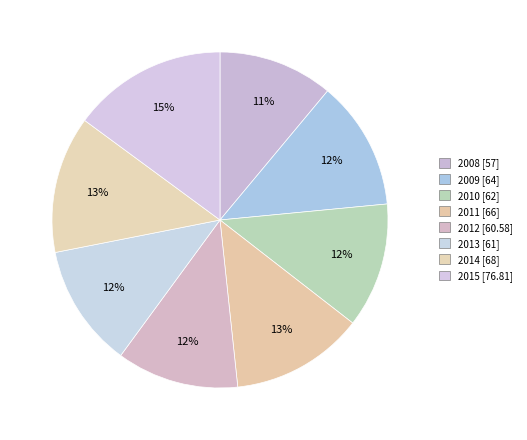

What is the ratio of the value at 2010 to the value at 2014?

0.9